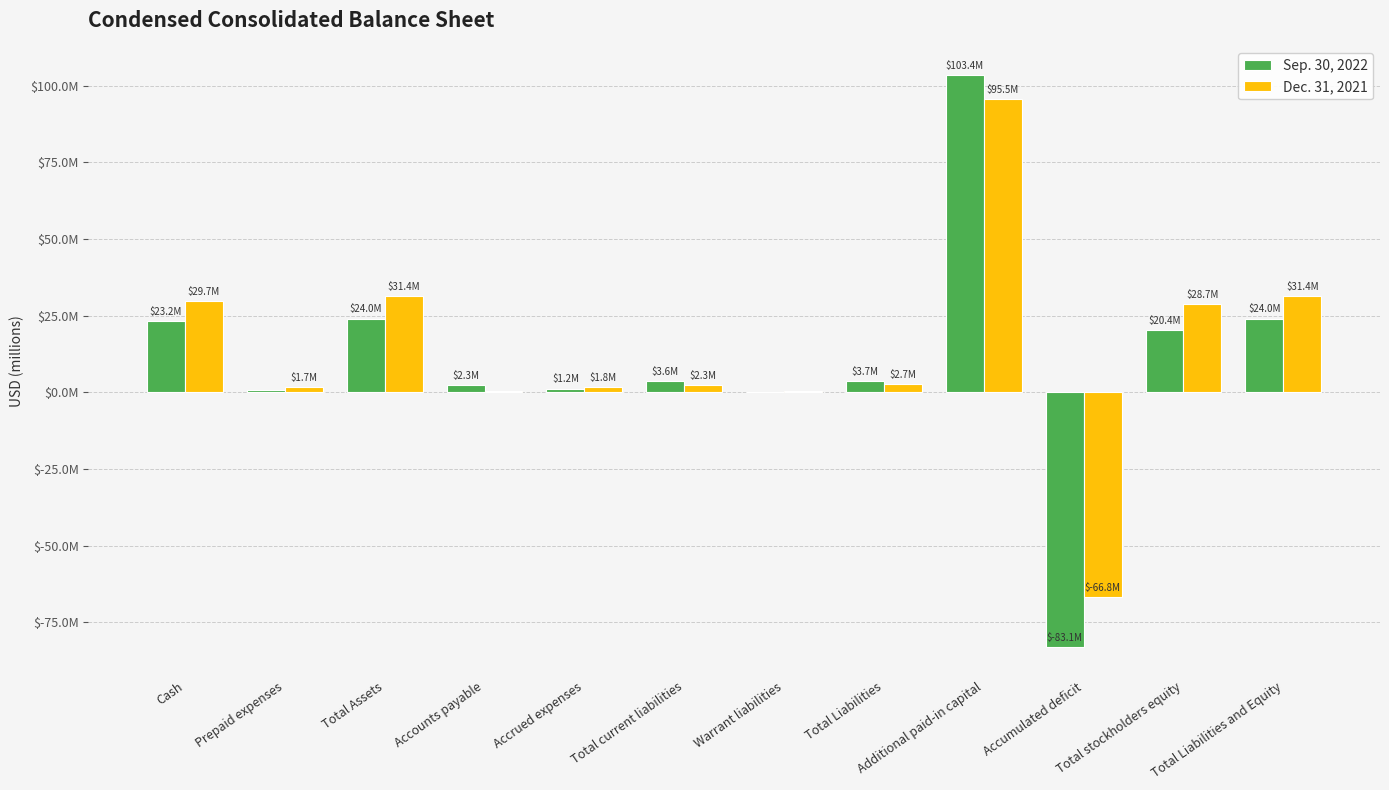

What are all the series names shown in the legend?

Sep. 30, 2022, Dec. 31, 2021